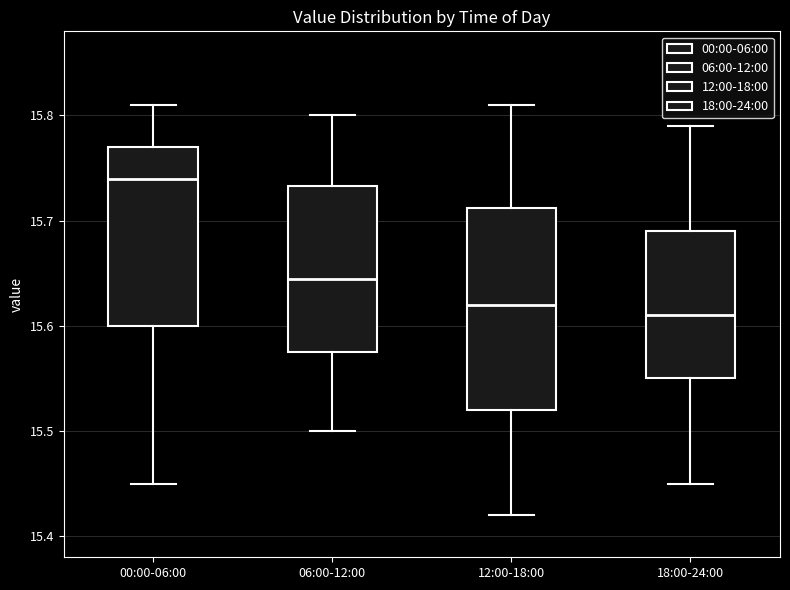

Reading left to right, transcribe this box plot: for each box, give where its median line is, the range the box spans, and where its two whiskers end, as read against the y-axis. The values are not printed on the chart, so give them approximately, as read against the axis.

00:00-06:00: median 15.74, box 15.60 to 15.77, whiskers 15.45 to 15.81
06:00-12:00: median 15.65, box 15.58 to 15.73, whiskers 15.50 to 15.80
12:00-18:00: median 15.62, box 15.52 to 15.71, whiskers 15.42 to 15.81
18:00-24:00: median 15.61, box 15.55 to 15.69, whiskers 15.45 to 15.79